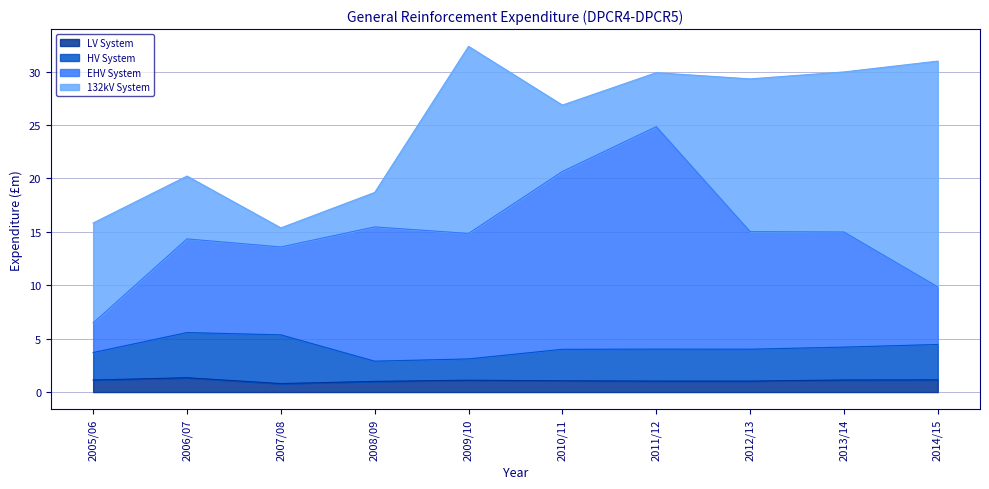

What is the smallest value displayed?

0.8